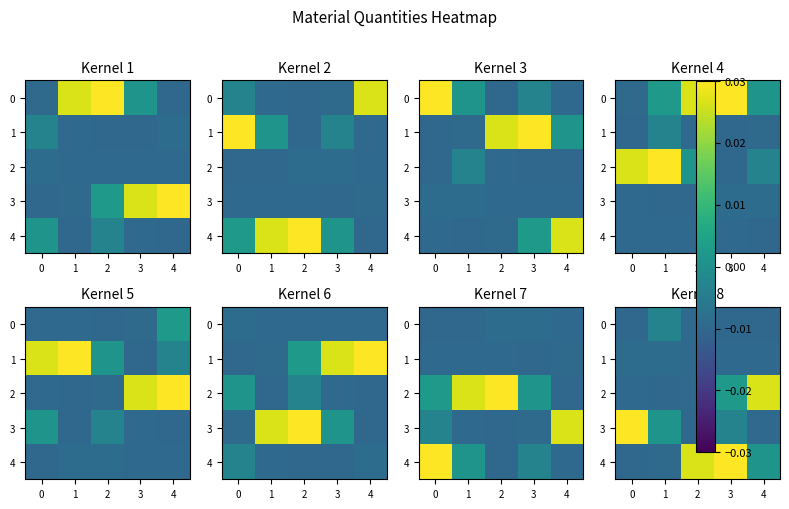

The 0 series shows -0.0 at 2. True or false?

True